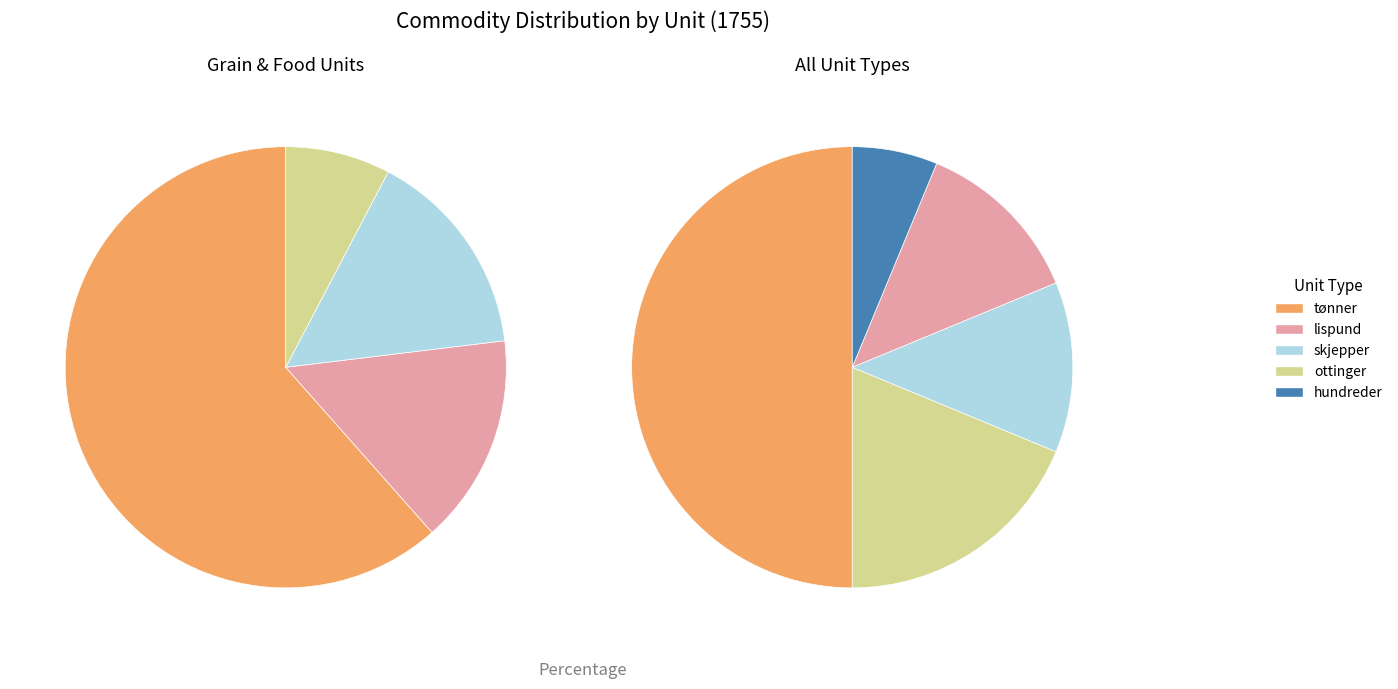

Does ottinger account for over 50% of the chart?

No